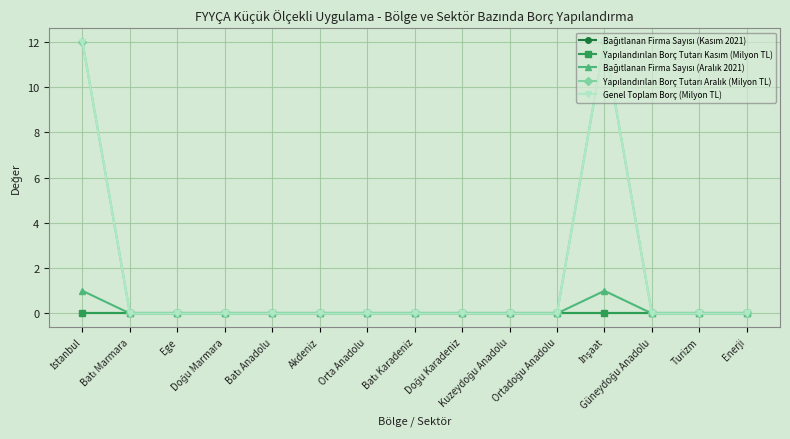

Rank the categories by Yapılandırılan Borç Tutarı Aralık (Milyon TL) value from highest to lowest.

İstanbul, İnşaat, Batı Marmara, Ege, Doğu Marmara, Batı Anadolu, Akdeniz, Orta Anadolu, Batı Karadeniz, Doğu Karadeniz, Kuzeydoğu Anadolu, Ortadoğu Anadolu, Güneydoğu Anadolu, Turizm, Enerji